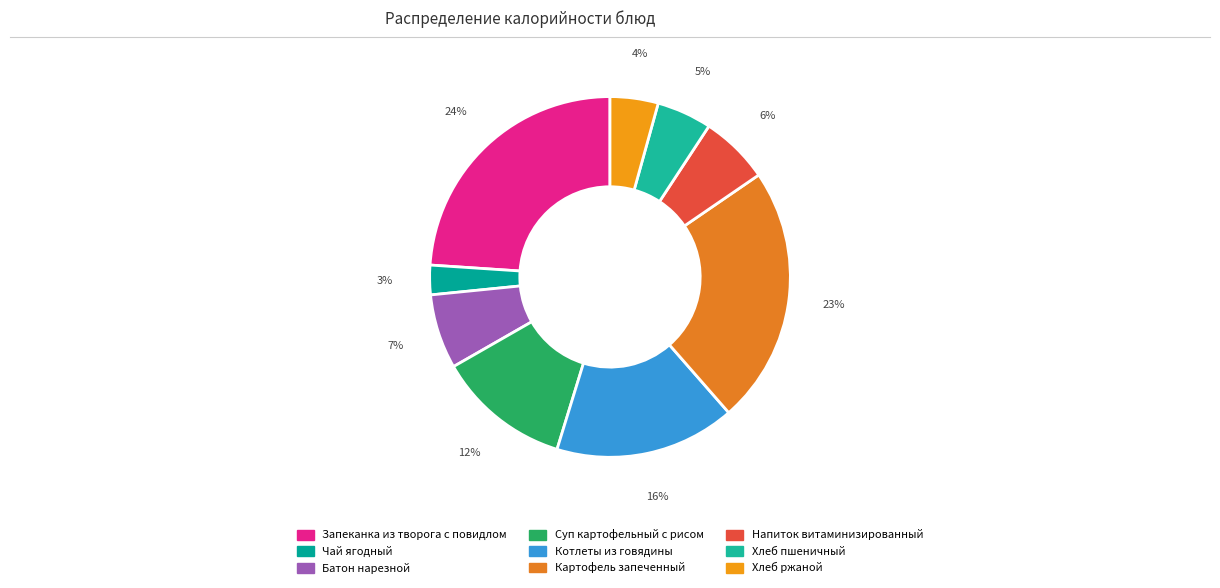

To the nearest percent, what is the combined percentage of Батон нарезной and Хлеб пшеничный?

12%